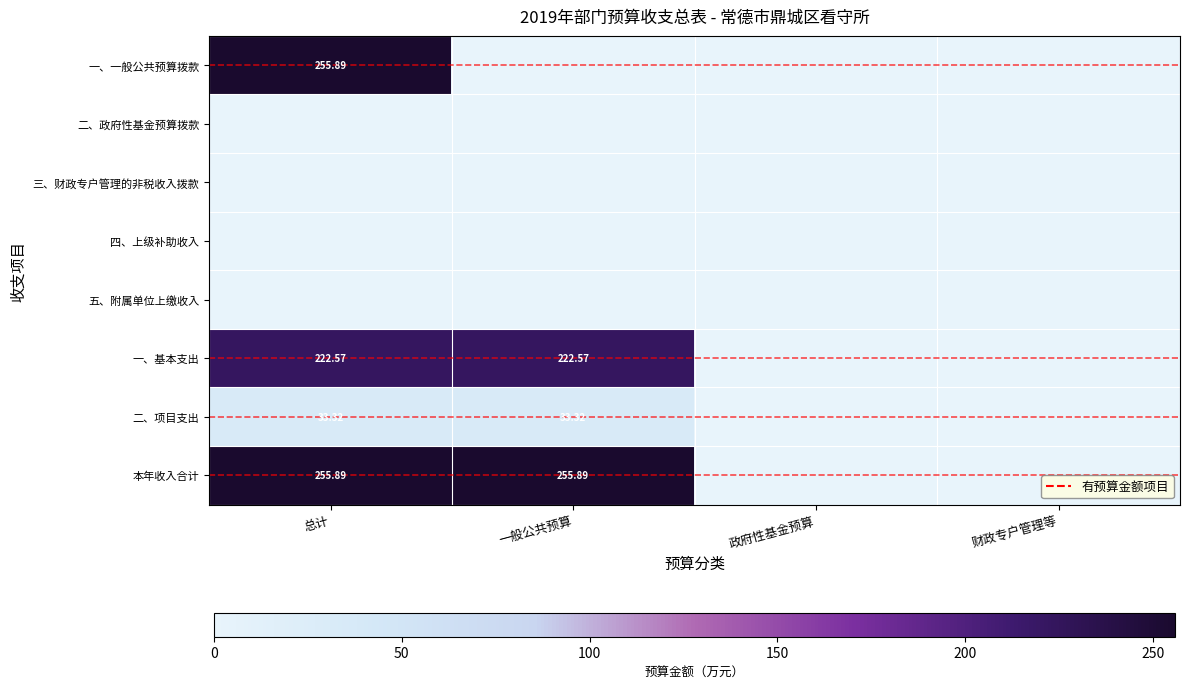

Which category has the highest value in the 本年收入合计 series?

总计